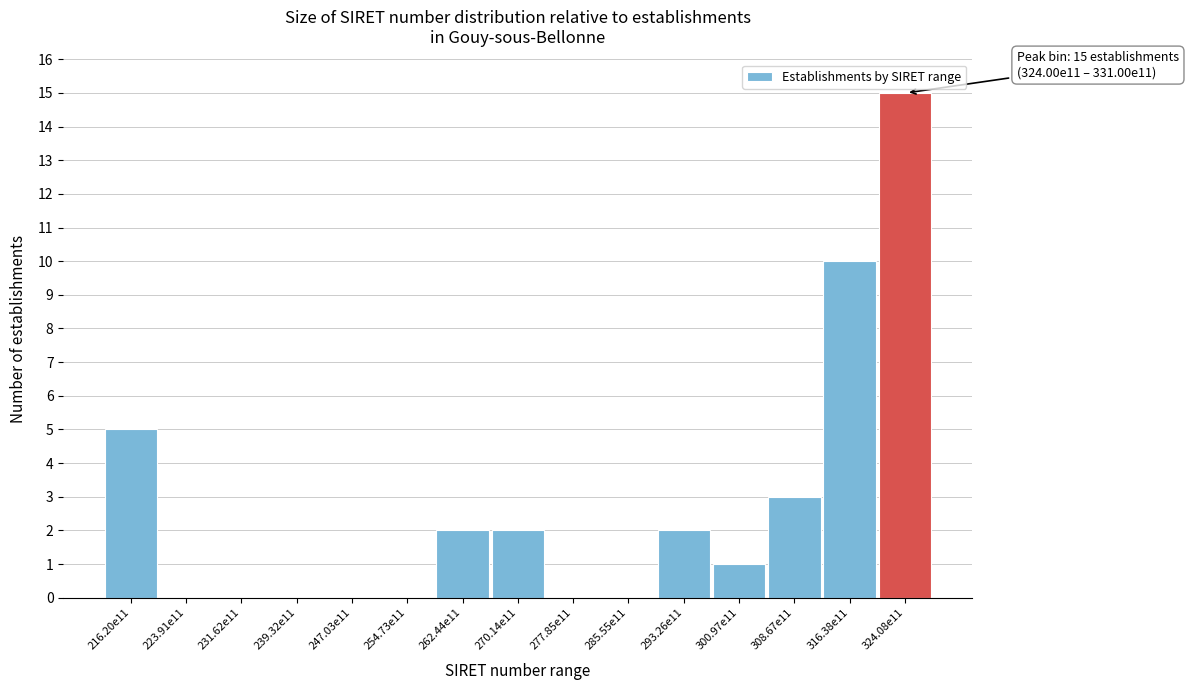

Reading right to left, extract all data points from this chart.

324.08e11=15	316.38e11=10	308.67e11=3	300.97e11=1	293.26e11=2	285.55e11=0	277.85e11=0	270.14e11=2	262.44e11=2	254.73e11=0	247.03e11=0	239.32e11=0	231.62e11=0	223.91e11=0	216.20e11=5